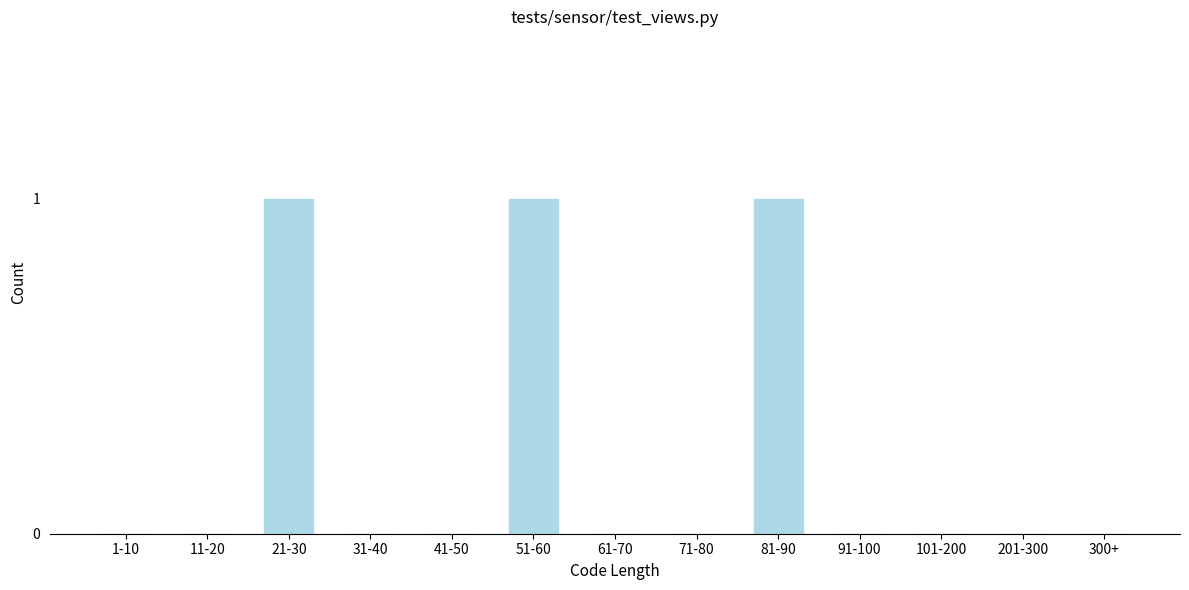

Reading right to left, transcribe all the data shown in this chart.

300+=0	201-300=0	101-200=0	91-100=0	81-90=1	71-80=0	61-70=0	51-60=1	41-50=0	31-40=0	21-30=1	11-20=0	1-10=0